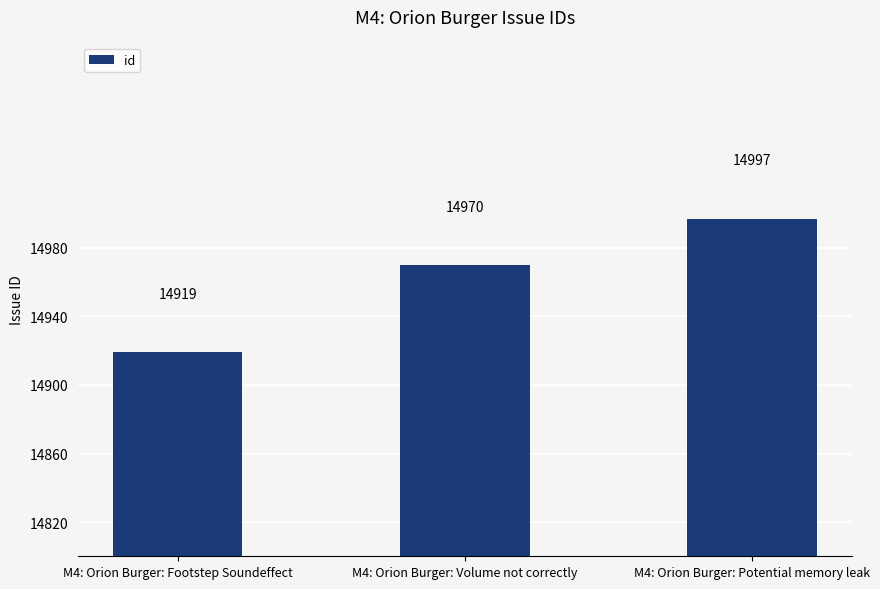

Which label corresponds to the largest value in the chart?

M4: Orion Burger: Potential memory leak